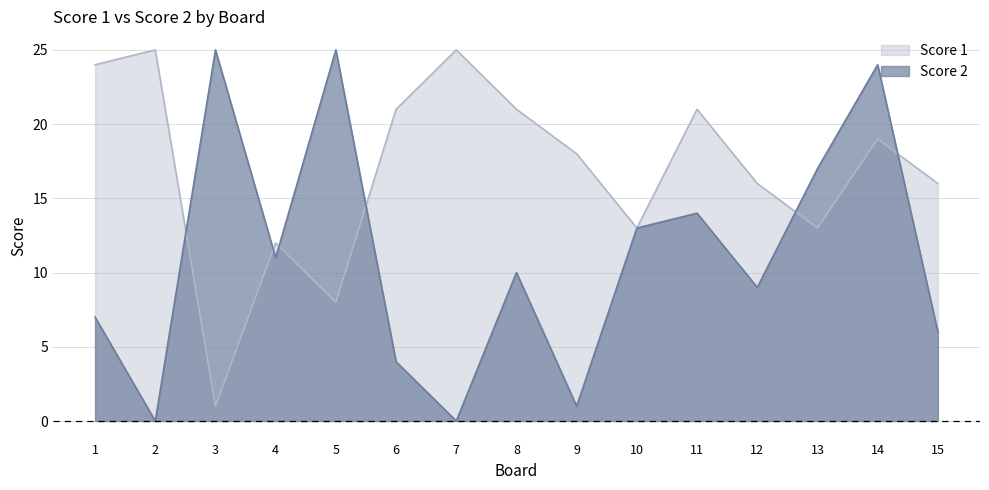

The Score 2 series shows 0 at 2. True or false?

True